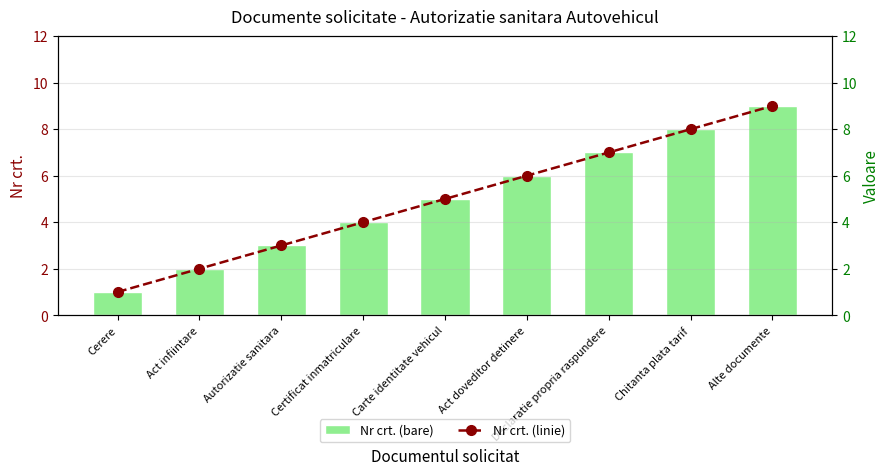

What is the highest value of the Nr crt. (linie) series?

9